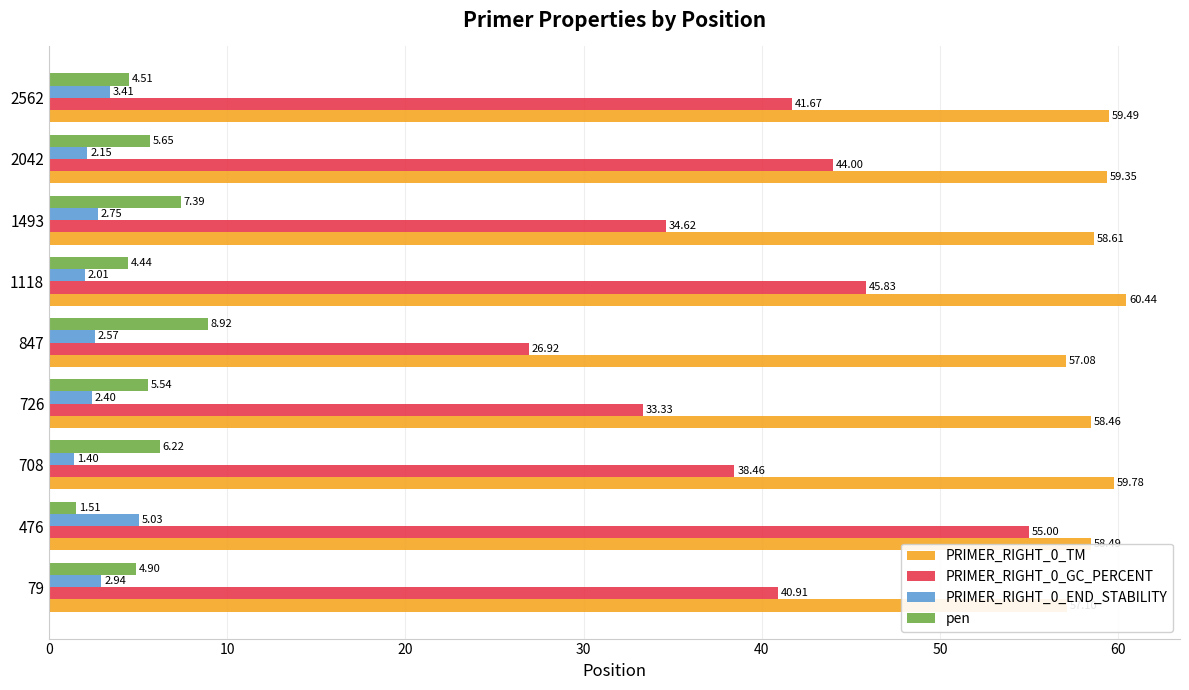

At 1118, list the series in order from smallest to largest.

PRIMER_RIGHT_0_END_STABILITY, pen, PRIMER_RIGHT_0_GC_PERCENT, PRIMER_RIGHT_0_TM